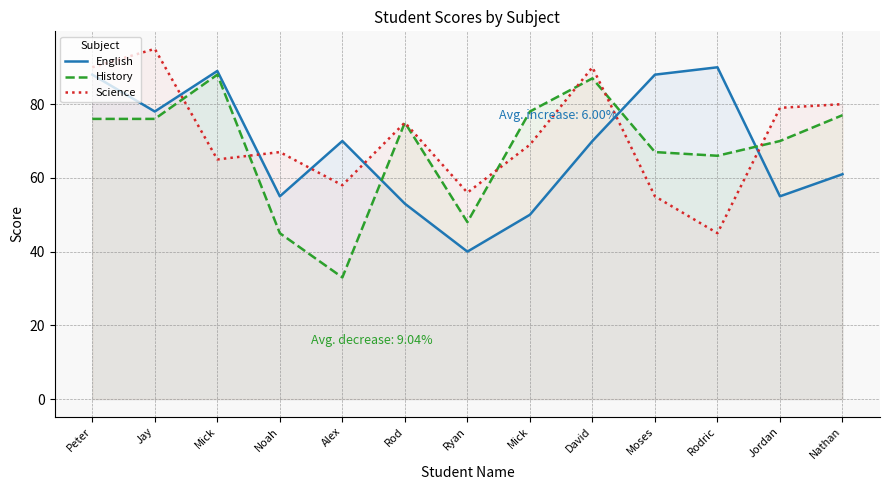

What is the value of the Science point at the 2nd from the left?

95